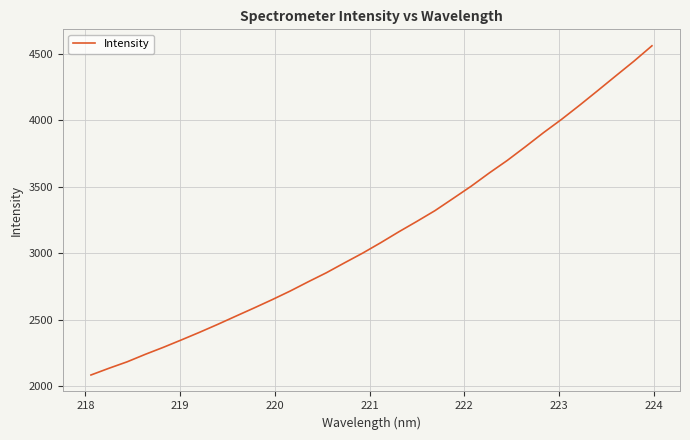

What is the greatest value displayed?

4559.1